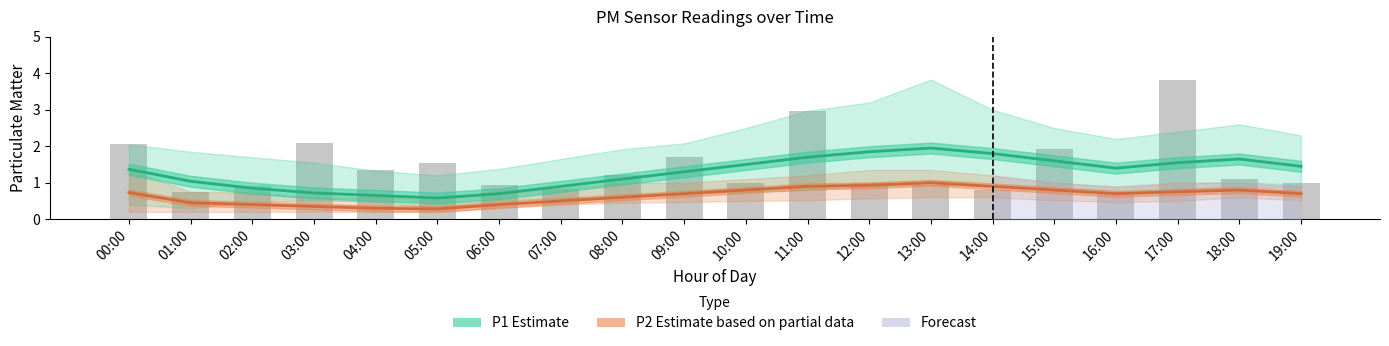

Which series has the largest total across all categories?

P1 Estimate